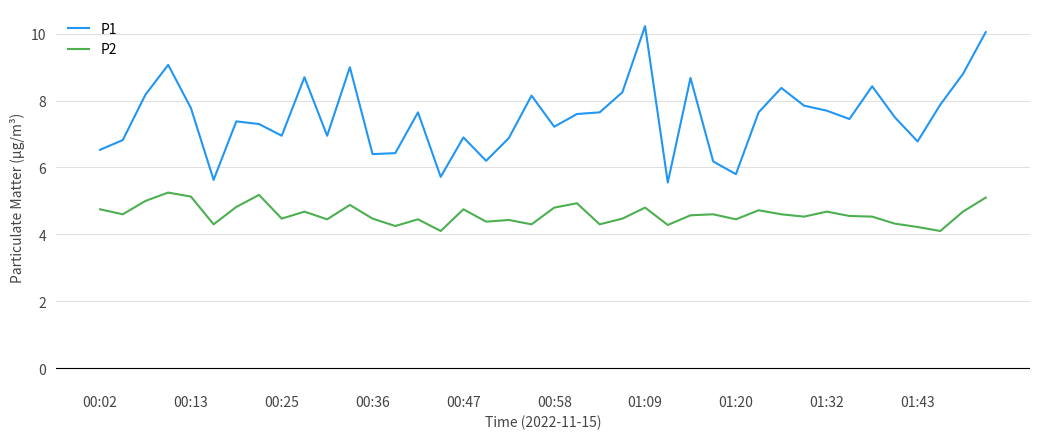

True or false: P1 and P2 cross at least once.

False